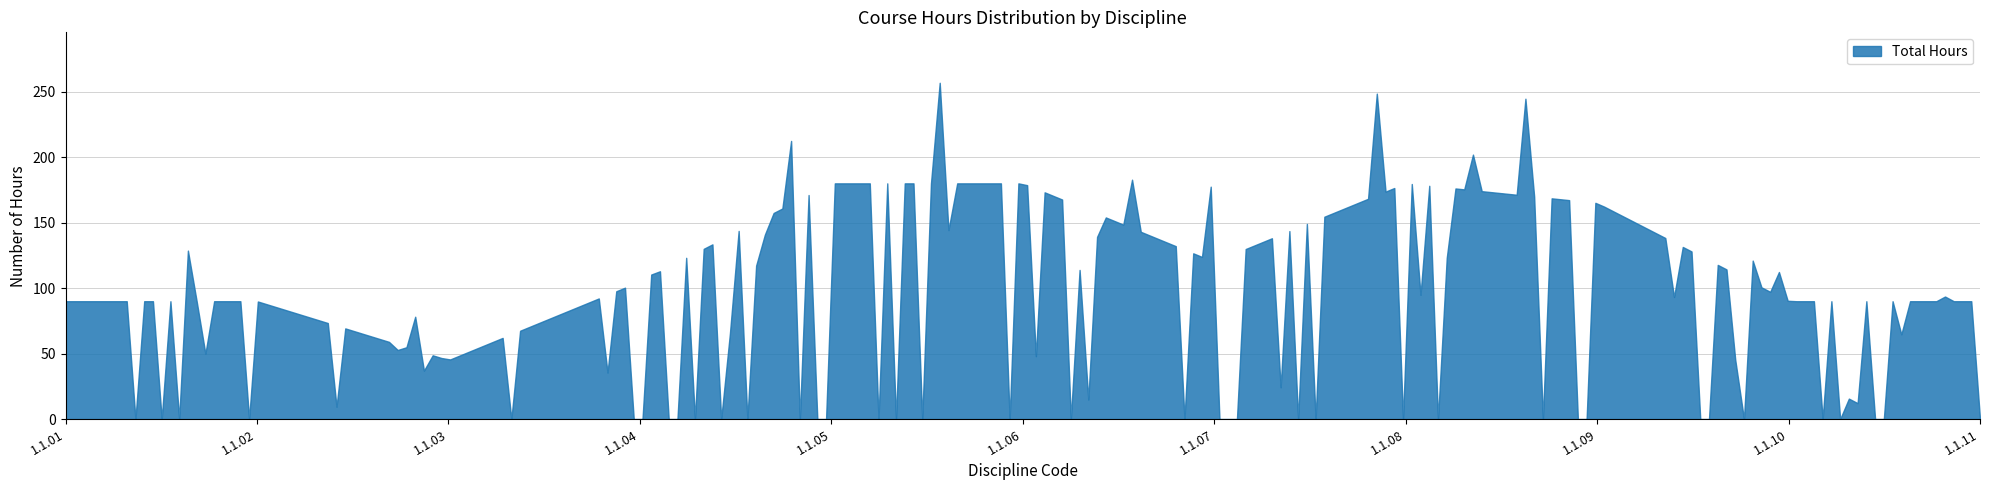

Approximately how many times larger is the value at 1.1.05 compared to 1.1.01?

2.0